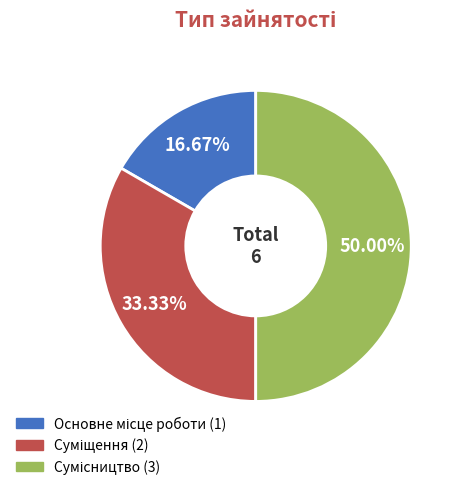

To the nearest percent, what portion does Основне місце роботи represent?

17%